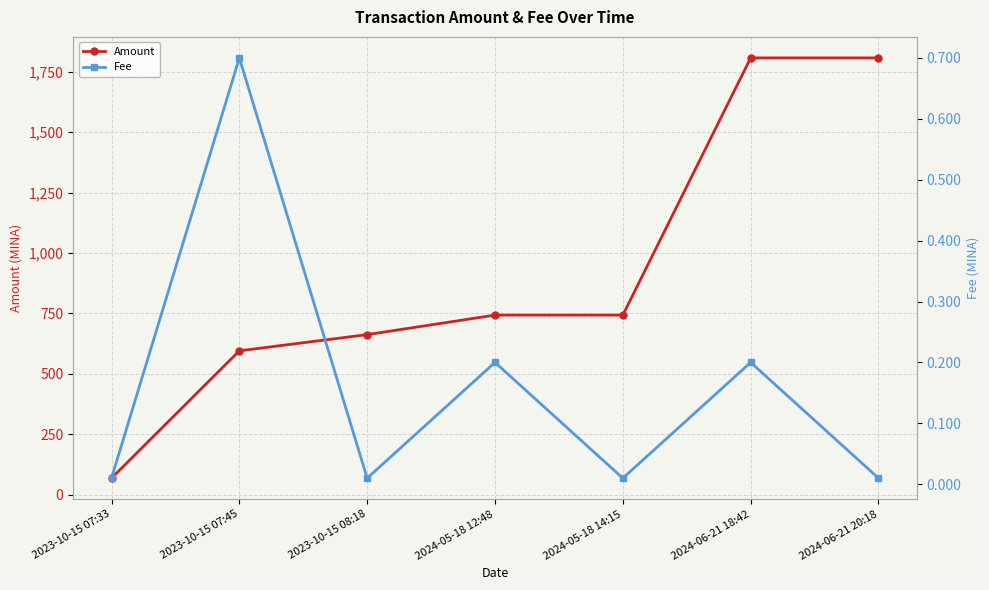

How many values in the Amount series exceed 742?

4